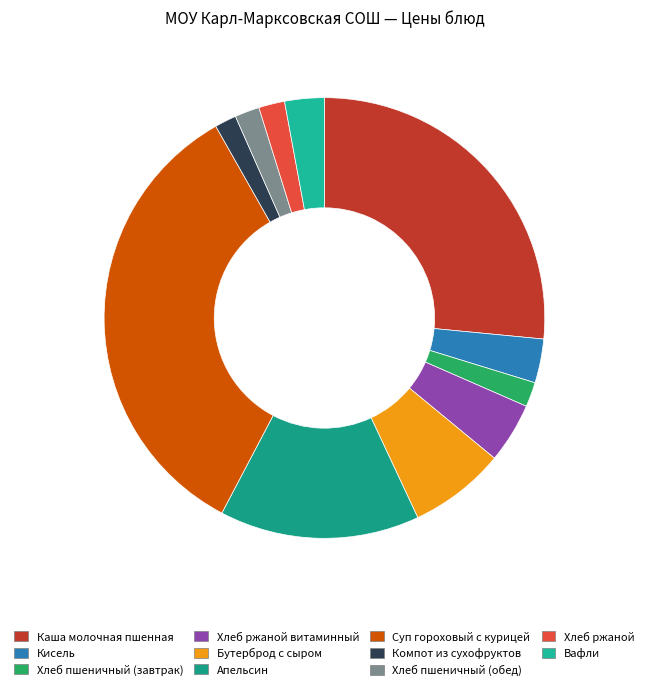

To the nearest percent, what portion does Суп гороховый с курицей represent?

34%